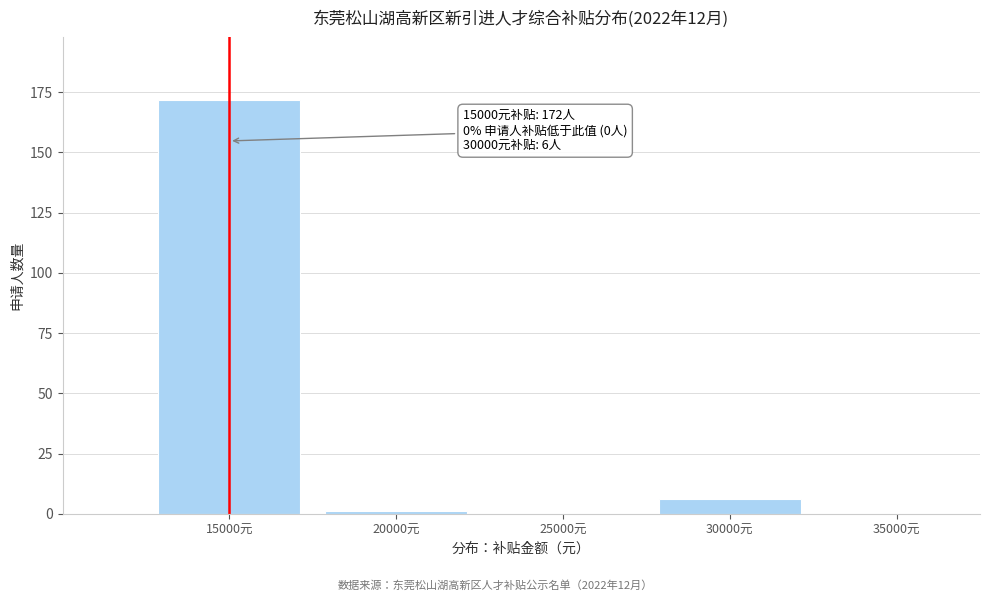

Over which range of the x-axis is the bar tallest?

12500 to 17500